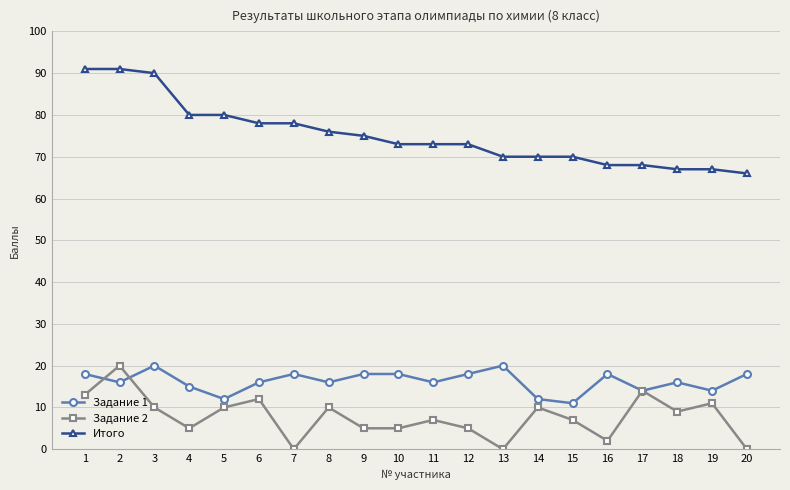

True or false: Задание 1 and Итого intersect in this chart.

False